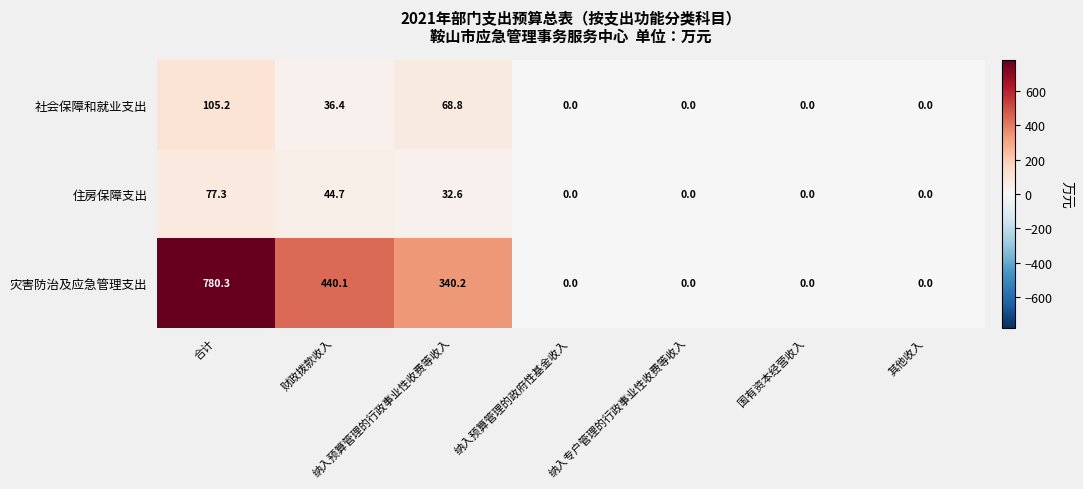

What is the greatest value displayed?

780.3